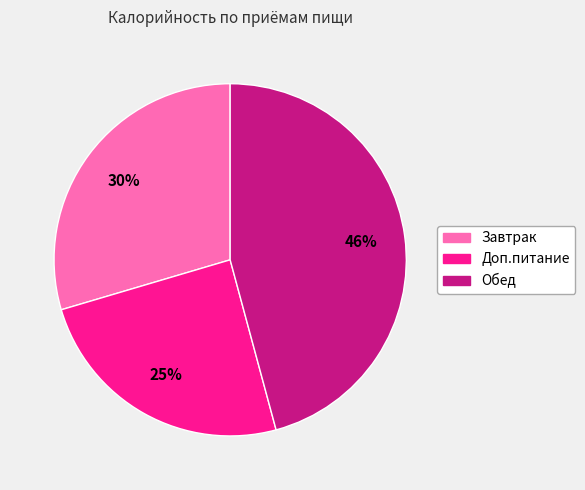

Which slice is the largest?

Обед